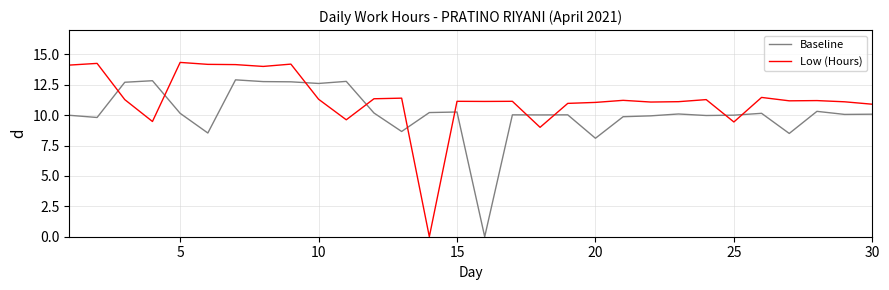

List the series in order of their peak value, highest first.

Low (Hours), Baseline